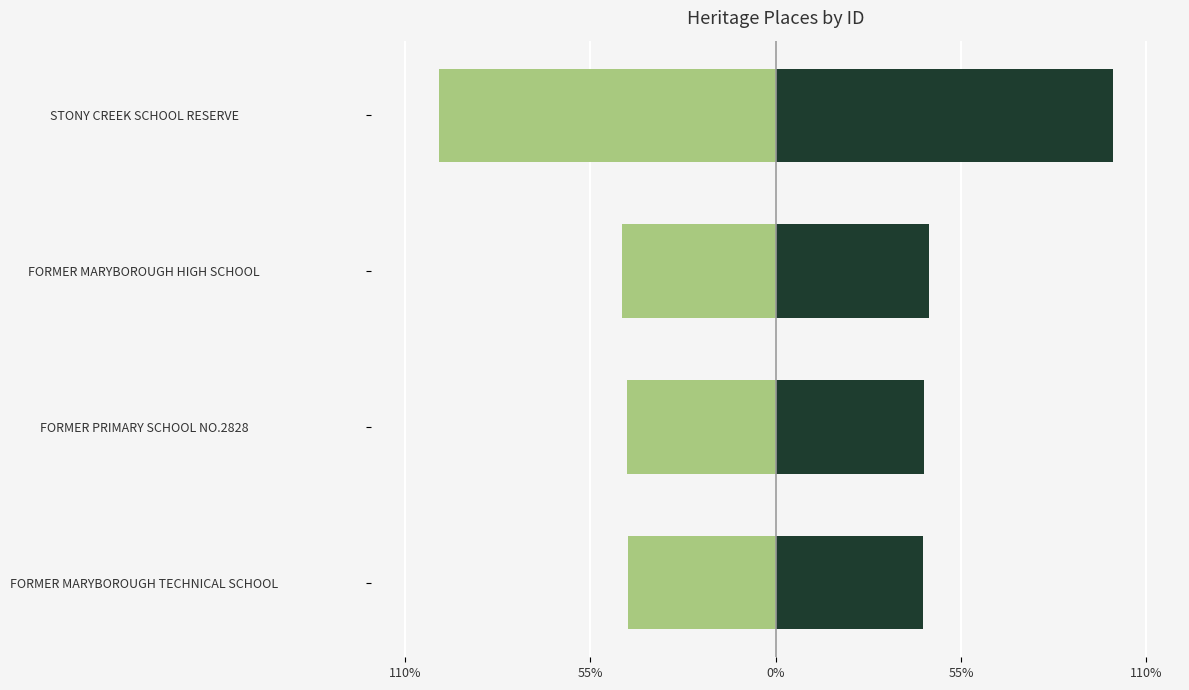

Rank the series by their average value, from highest to lowest.

ID (right), ID (left)